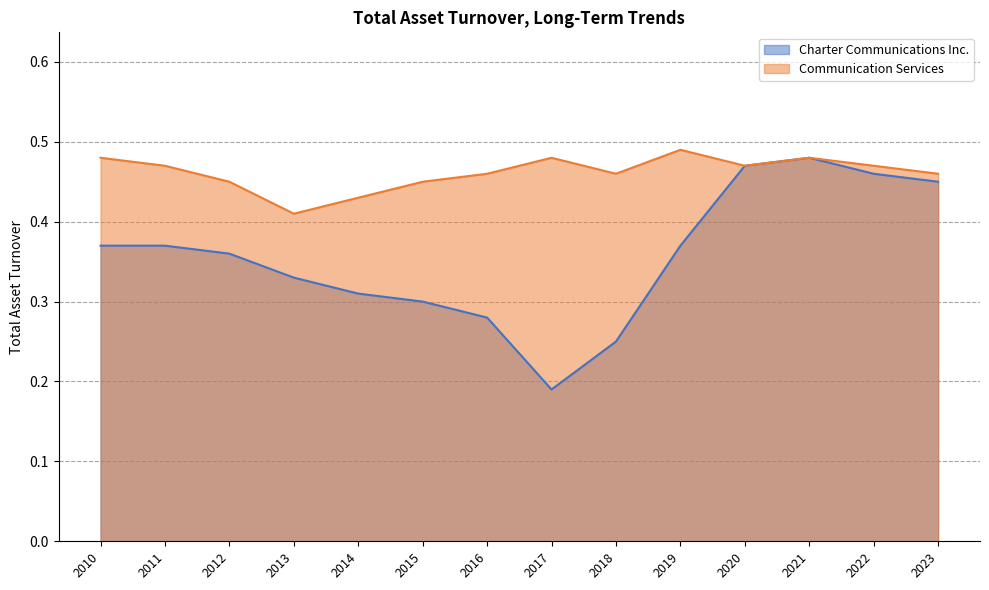

Is it true that Communication Services equals 0.5 at 2020?

True